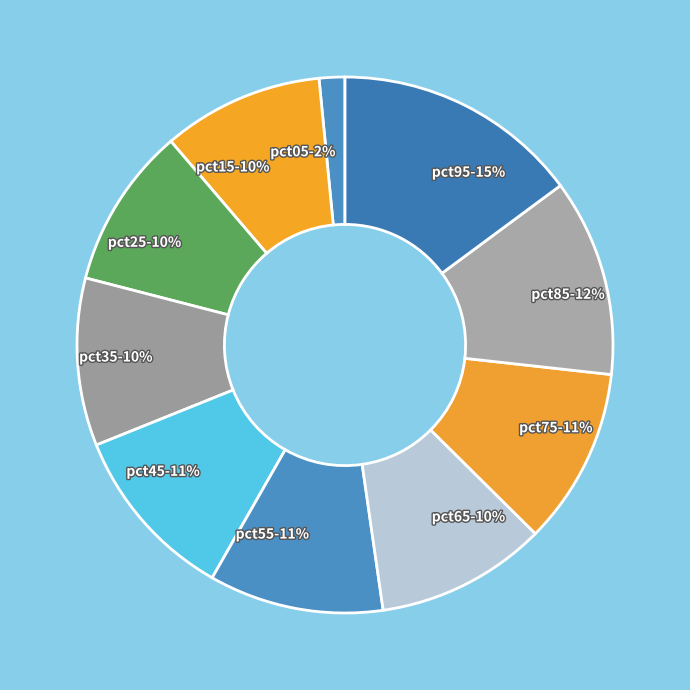

What is the largest slice in the pie chart?

pct95